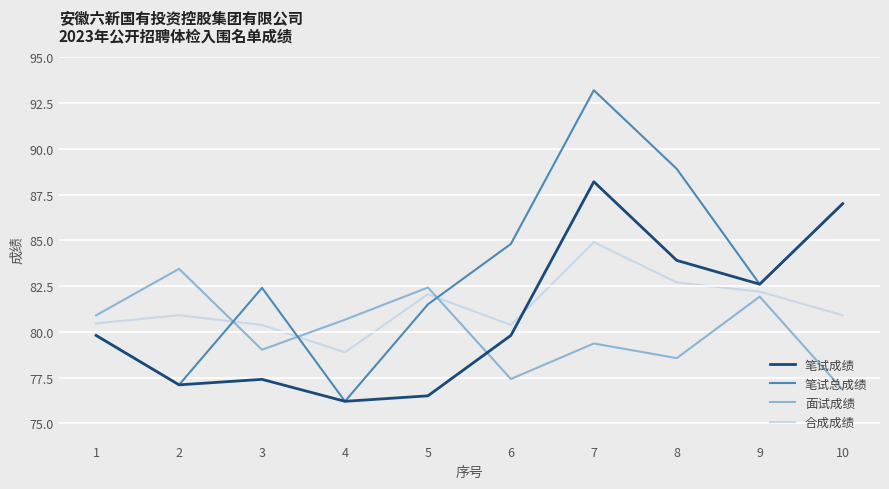

Is the value of 笔试成绩 at 9 greater than the value of 面试成绩 at 3?

Yes